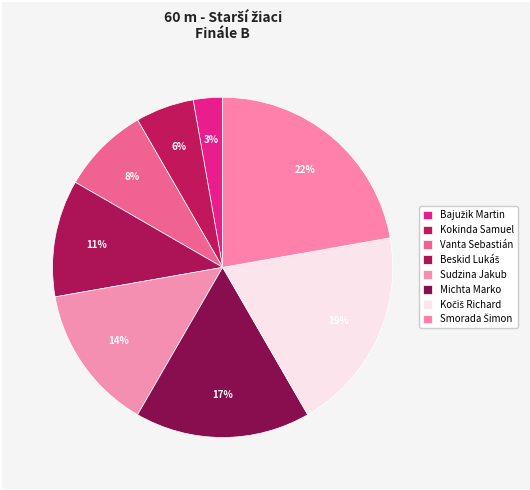

What percentage is NOT represented by Michta Marko?

83.3%